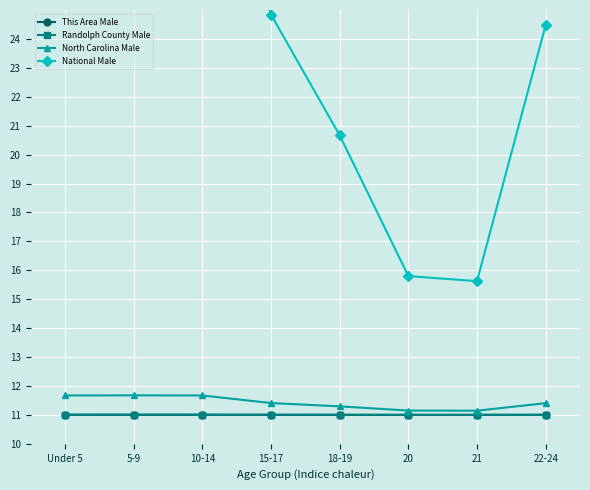

Read the North Carolina Male value at 15-17.

11.4